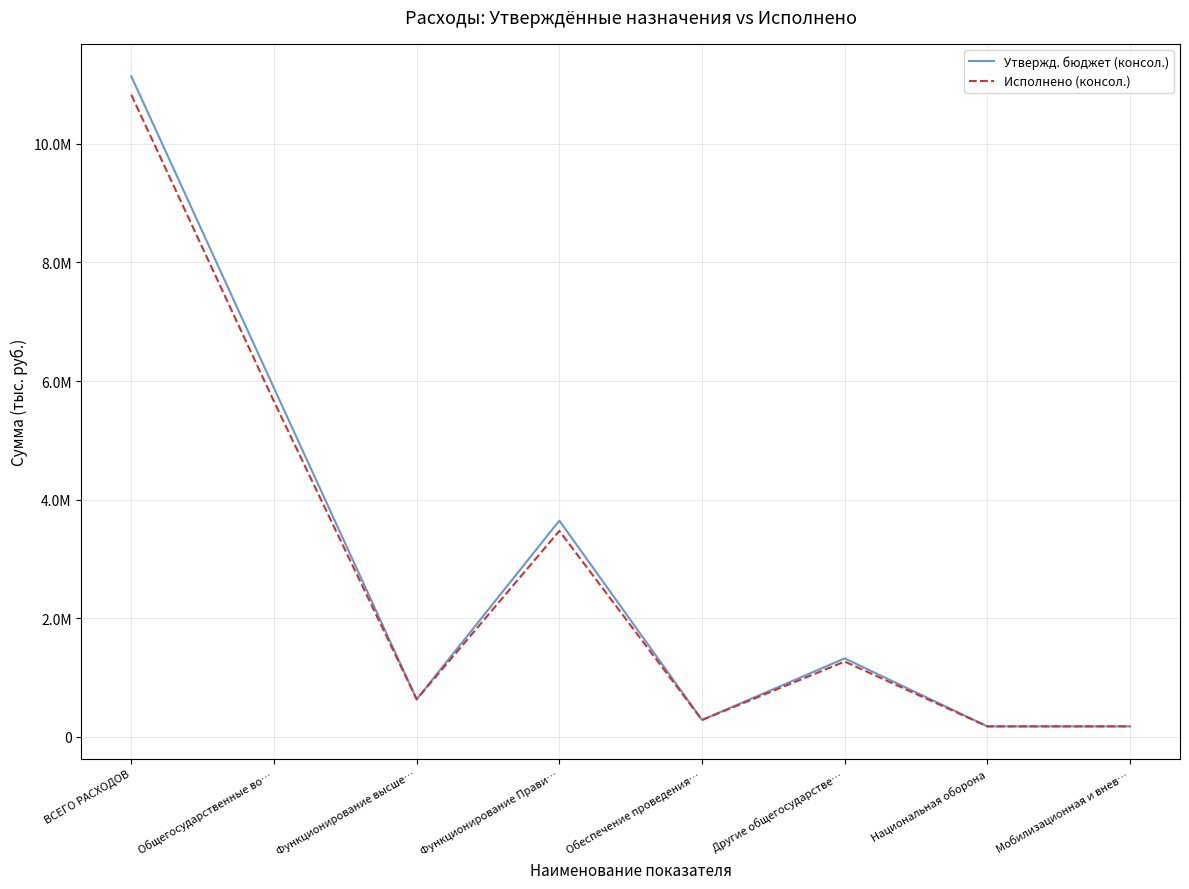

At which label does Утвержд. бюджет (консол.) reach its minimum?

Национальная оборона